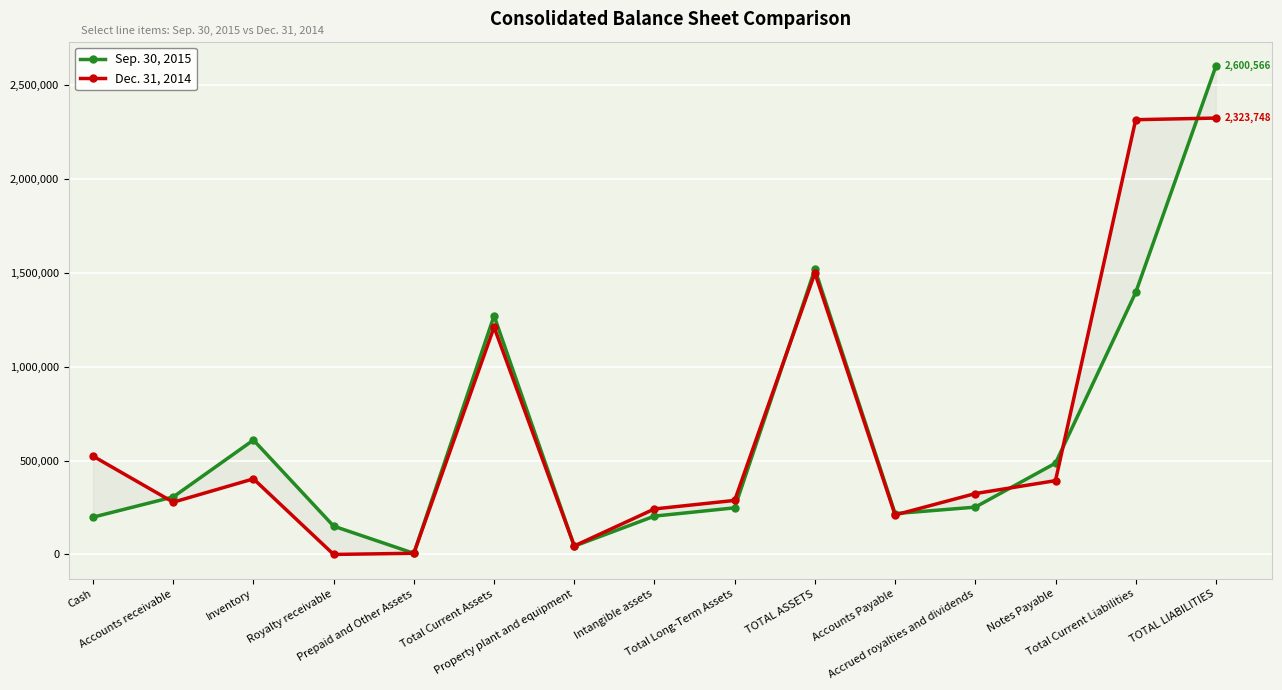

Reading left to right, list all the values displayed in this chart.

Sep. 30, 2015: Cash=198544	Accounts receivable=306277	Inventory=609232	Royalty receivable=150750	Prepaid and Other Assets=5995	Total Current Assets=1270798	Property plant and equipment=44135	Intangible assets=204124	Total Long-Term Assets=248259	TOTAL ASSETS=1519057	Accounts Payable=217503	Accrued royalties and dividends=251925	Notes Payable=486220	Total Current Liabilities=1395025	TOTAL LIABILITIES=2600566
Dec. 31, 2014: Cash=523441	Accounts receivable=278261	Inventory=402530	Royalty receivable=0	Prepaid and Other Assets=6295	Total Current Assets=1210527	Property plant and equipment=45428	Intangible assets=242397	Total Long-Term Assets=287825	TOTAL ASSETS=1498352	Accounts Payable=210266	Accrued royalties and dividends=324286	Notes Payable=392920	Total Current Liabilities=2315115	TOTAL LIABILITIES=2323748